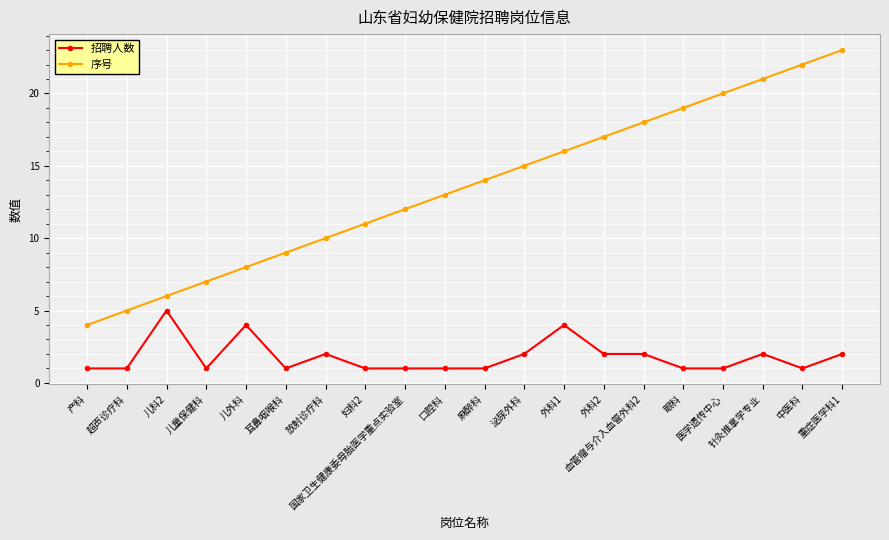

List the series in order of their peak value, lowest first.

招聘人数, 序号